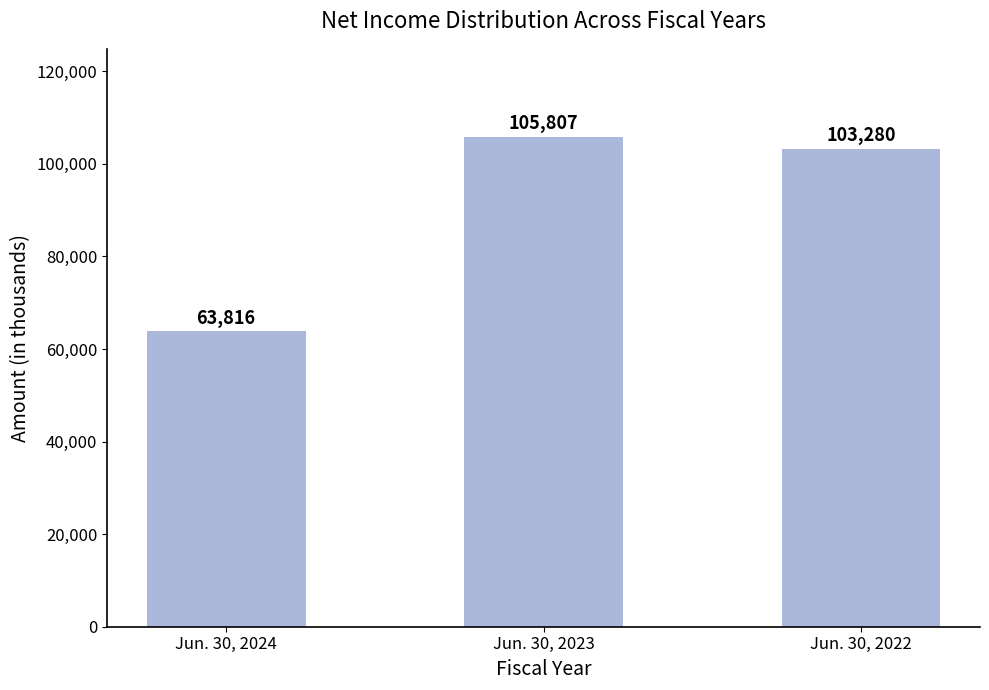

Reading left to right, extract all data points from this chart.

63816	105807	103280